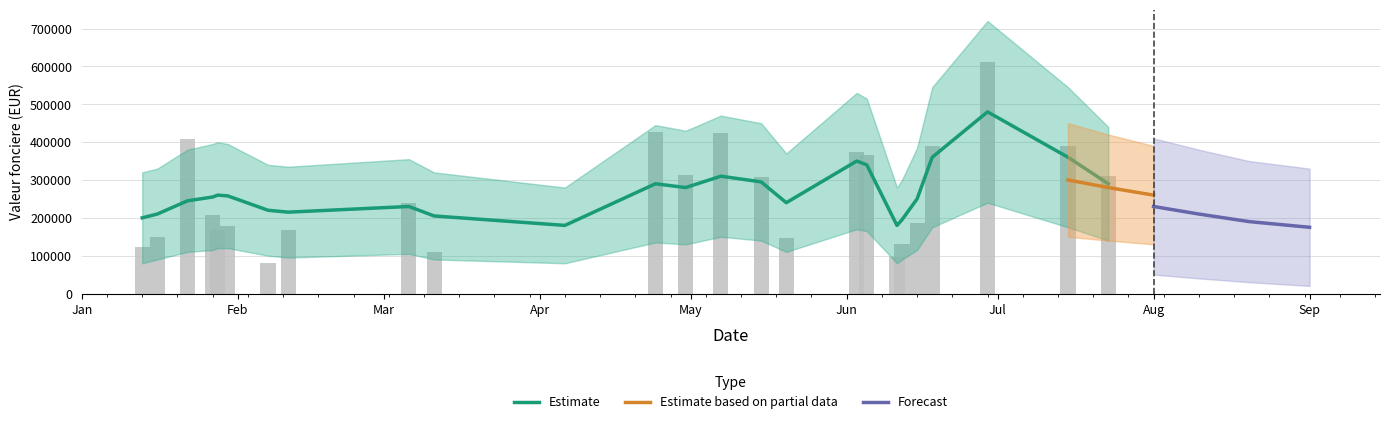

Between 2020-04-30 and 2020-06-11, which is larger?

2020-04-30